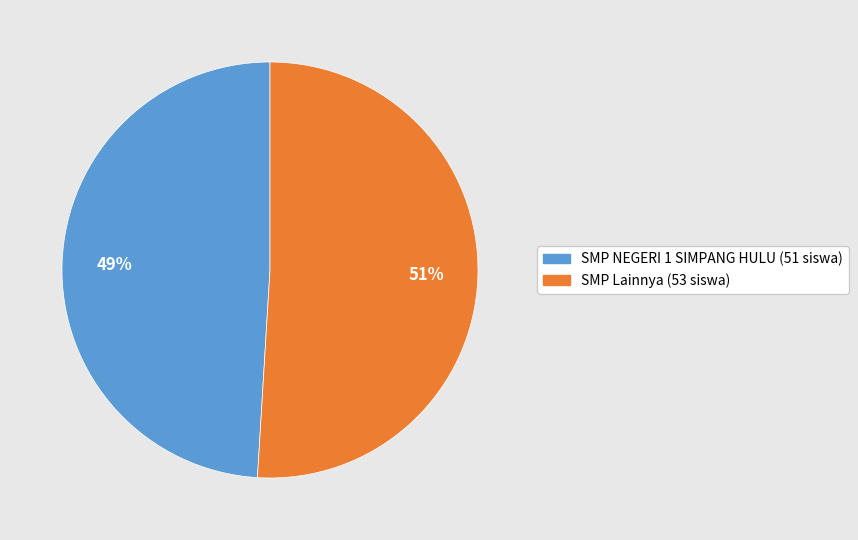

To the nearest percent, what portion does SMP NEGERI 1 SIMPANG HULU (51 siswa) represent?

49%